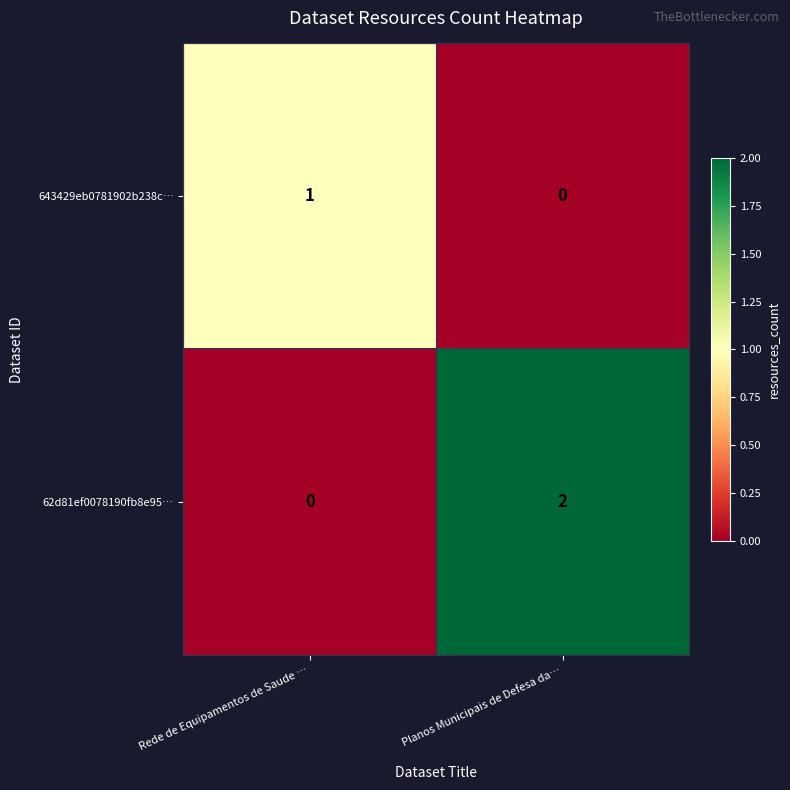

Reading left to right, list all the values displayed in this chart.

643429eb0781902b238c…: Rede de Equipamentos de Saude …=1	Planos Municipais de Defesa da…=0
62d81ef0078190fb8e95…: Rede de Equipamentos de Saude …=0	Planos Municipais de Defesa da…=2